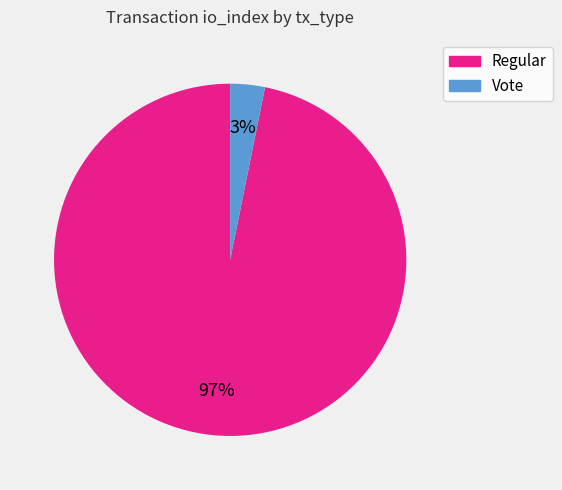

What percentage is the Regular slice, to the nearest percent?

97%